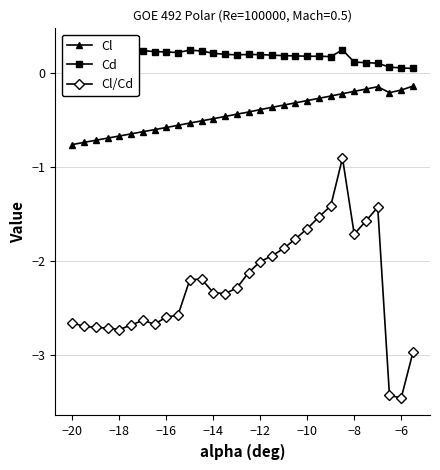

True or false: Cl and Cl/Cd cross at least once.

False